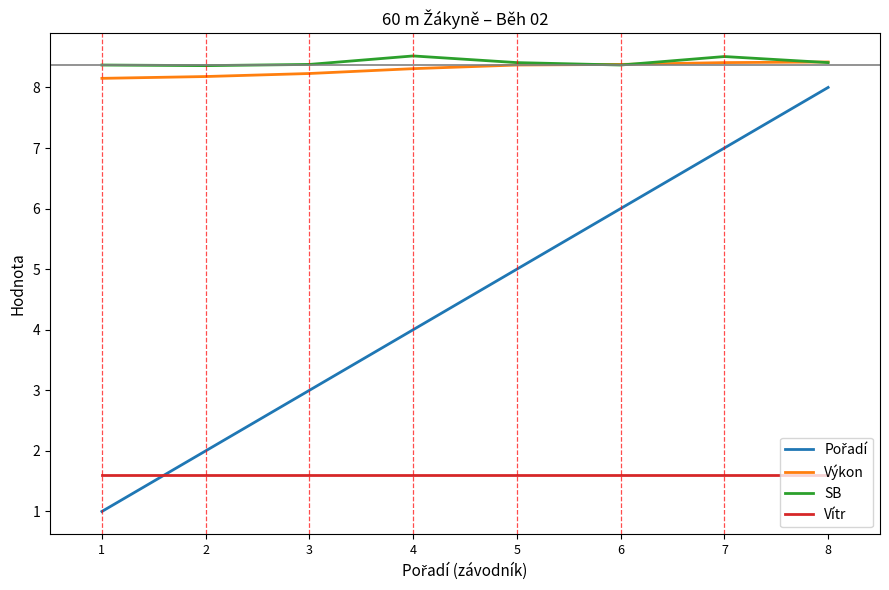

What is the smallest value displayed?

1.0